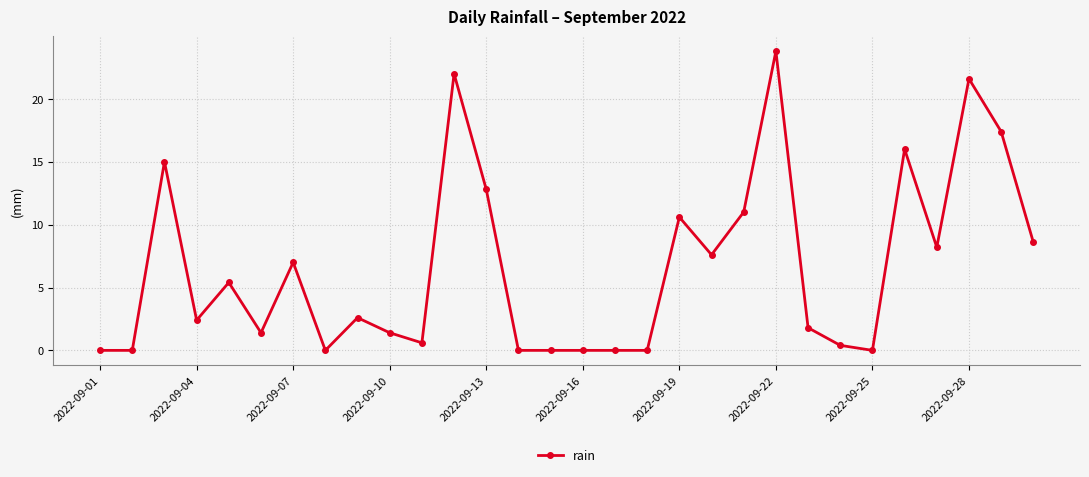

What is the value of the 13th point from the left?

12.8